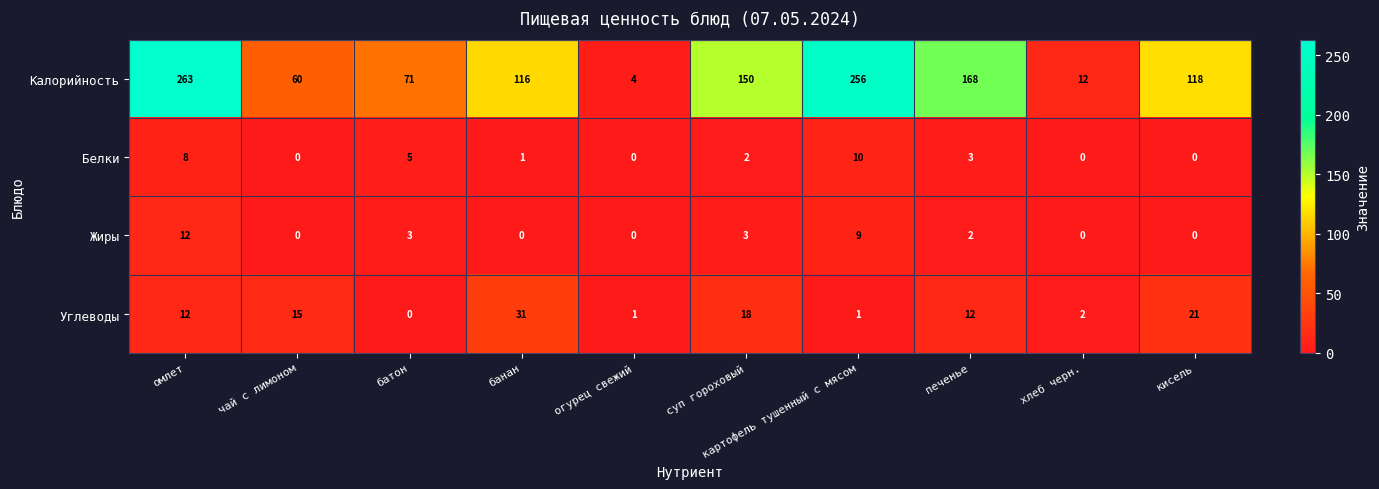

The Калорийность series shows 107 at батон. True or false?

False